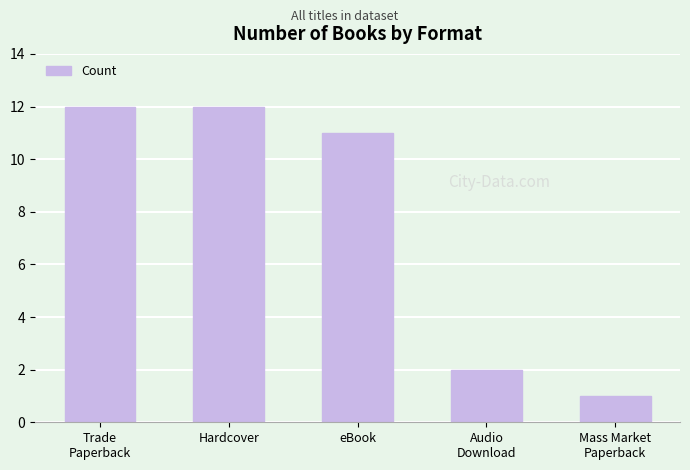

What is the change in value from Trade
Paperback to Audio
Download?

-10